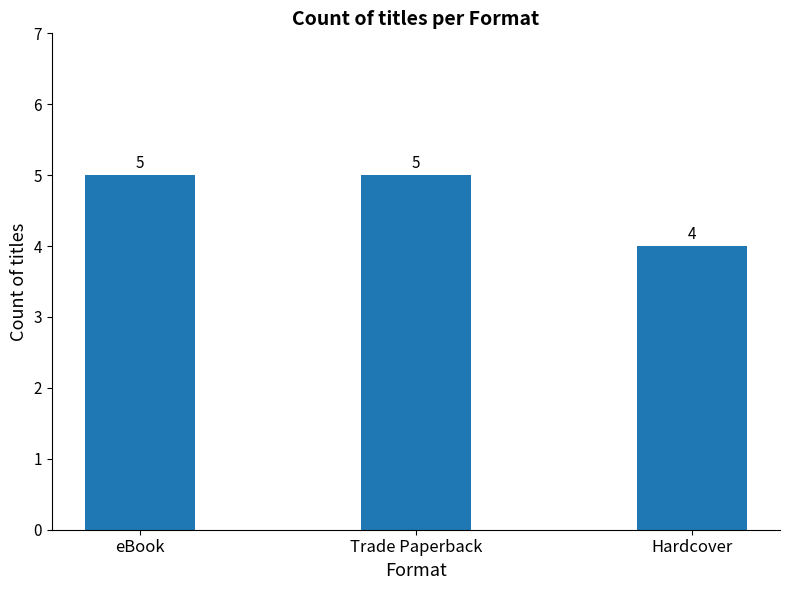

What is the value of the 3rd bar from the left?

4